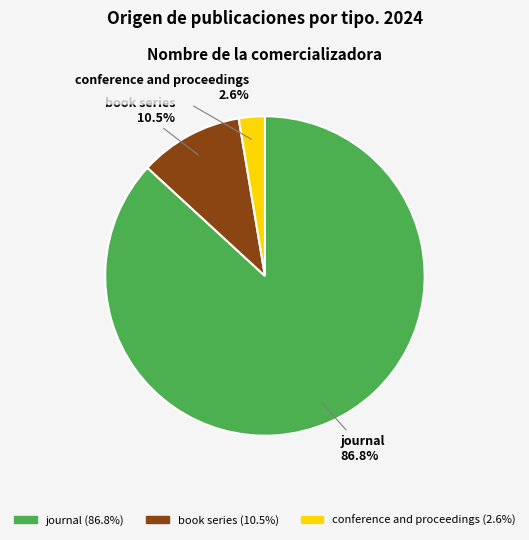

How many segments does this pie chart have?

3